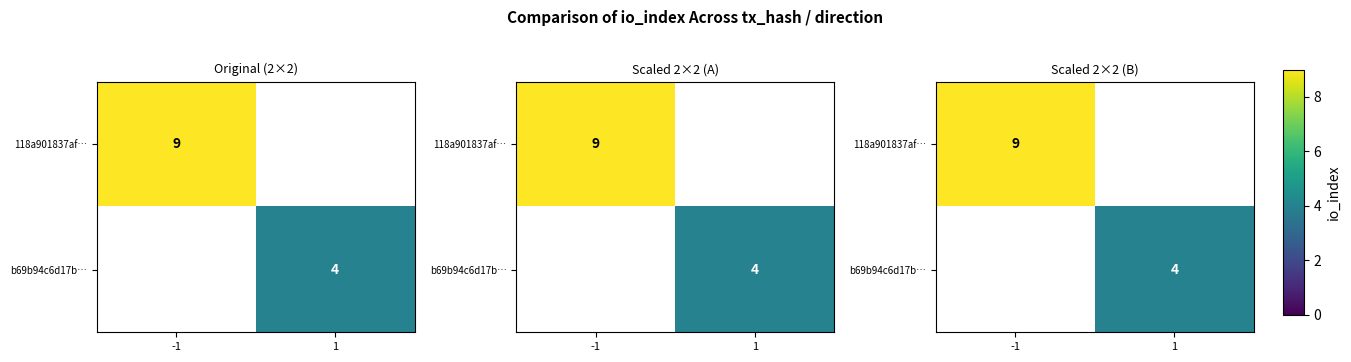

Which category has the lowest value in the row_1 series?

-1